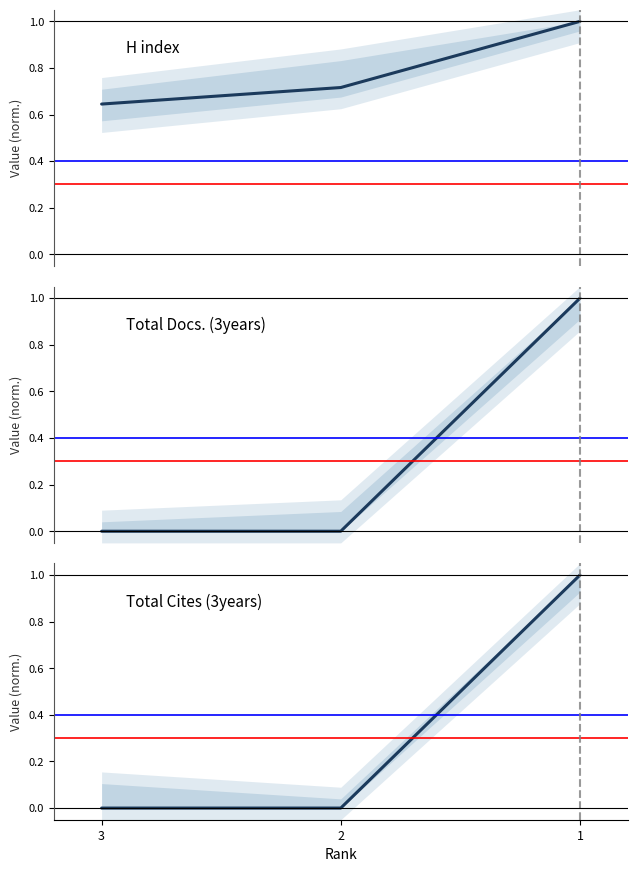

At how many categories does at least one series exceed 0?

3